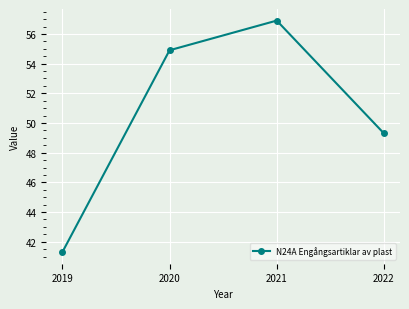

How many series are shown in this chart?

1